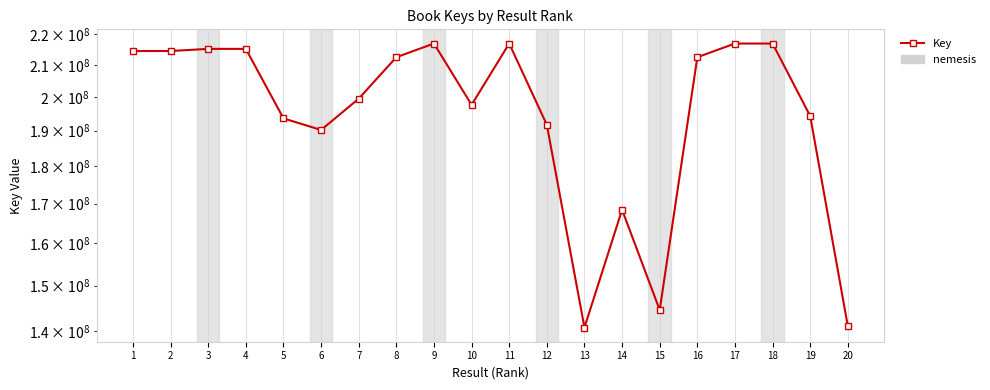

Rank the categories by value from highest to lowest.

17, 18, 11, 9, 3, 4, 1, 2, 16, 8, 7, 10, 19, 5, 12, 6, 14, 15, 20, 13